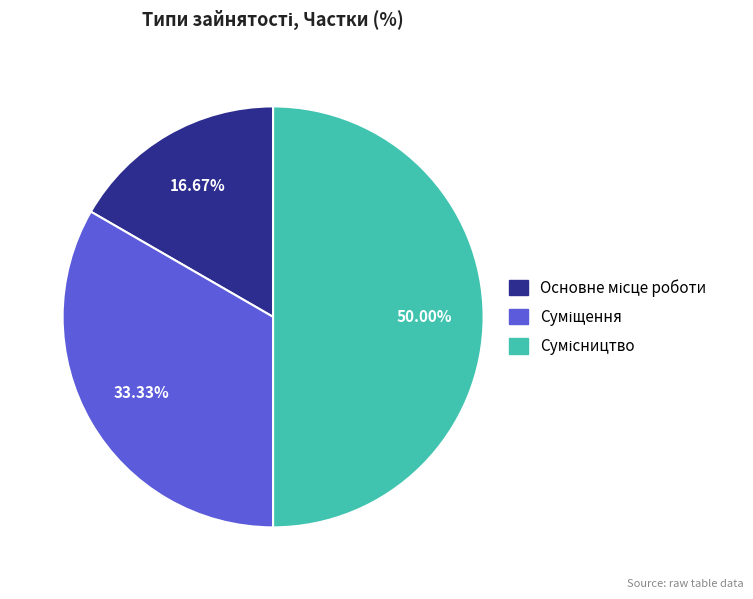

Count the number of slices in the pie.

3